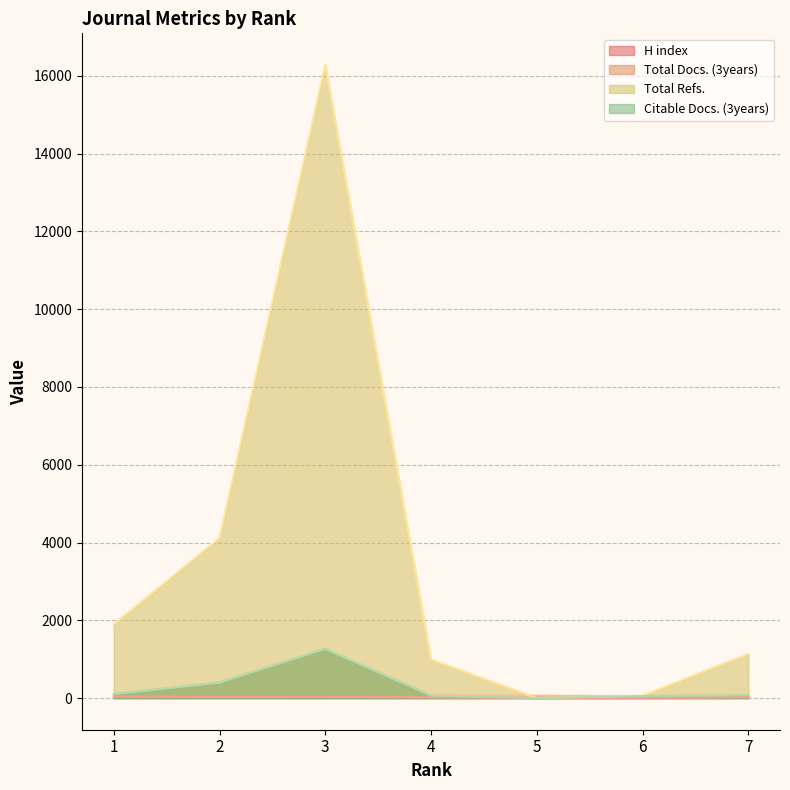

How many interior local peaks does the Total Refs. series have?

1